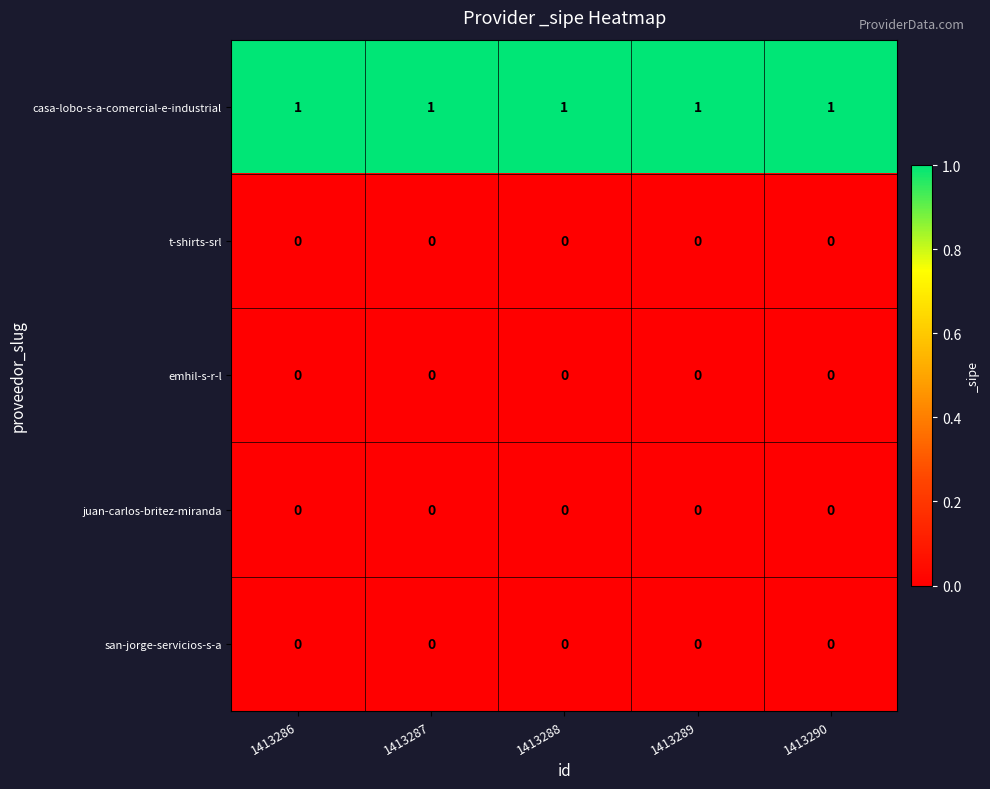

Is it true that casa-lobo-s-a-comercial-e-industrial equals 1 at 1413287?

True